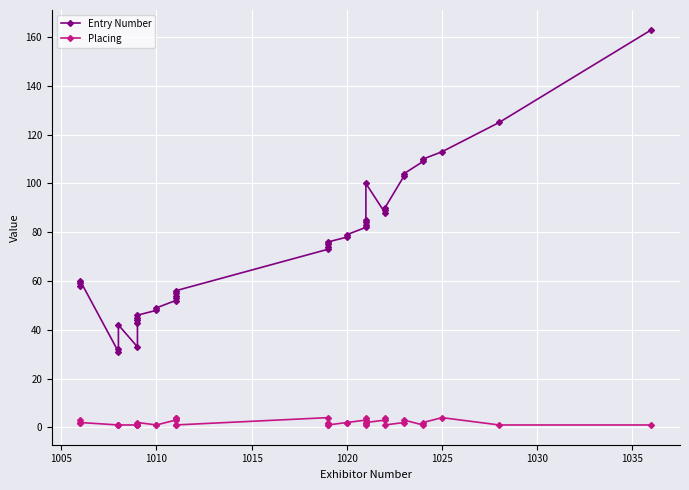

Which series has the largest range (max minus min)?

Entry Number